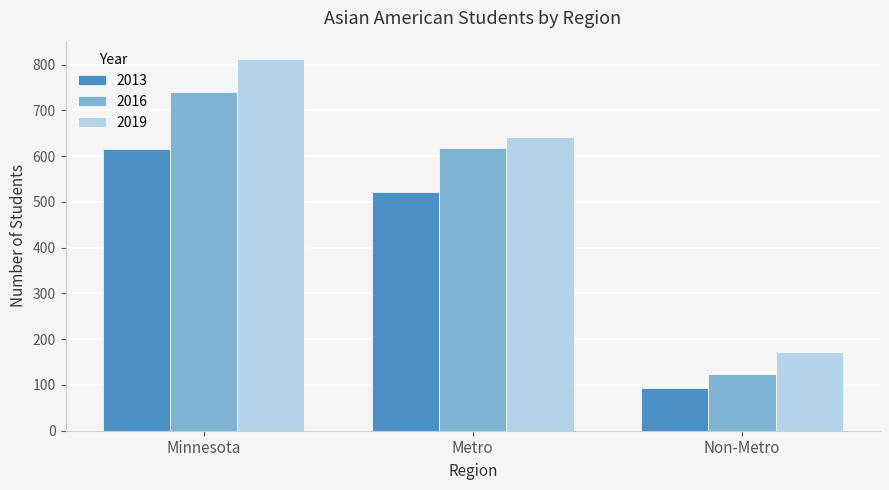

What is the difference between the maximum and second lowest values in the 2016 series?

123